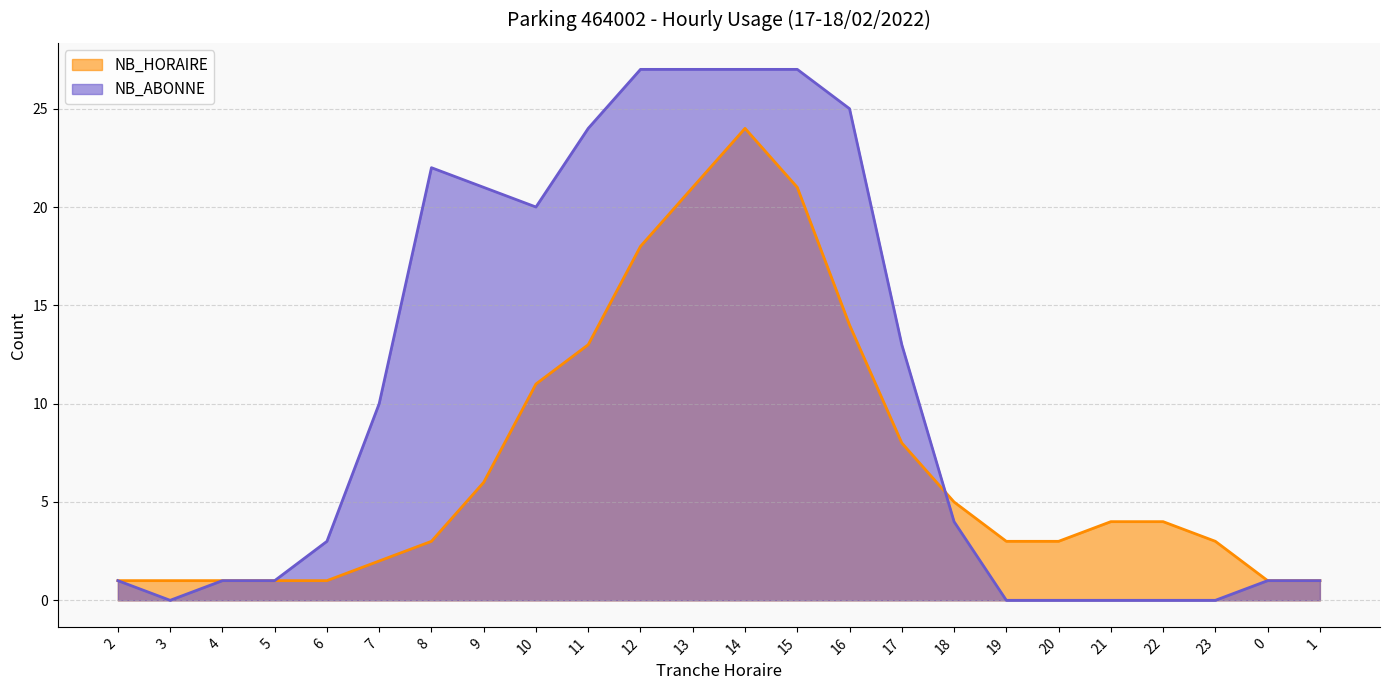

How many interior local valleys does the NB_ABONNE series have?

2